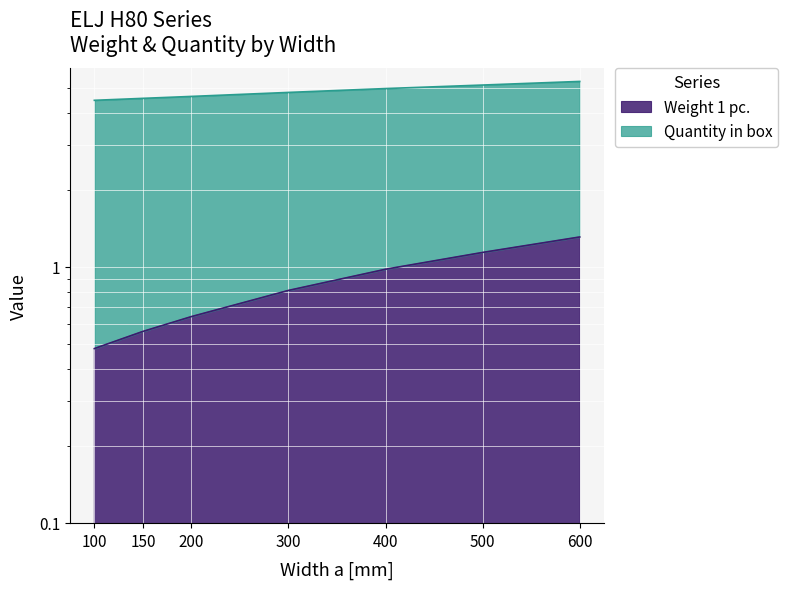

True or false: the data has more than 2 interior local peaks.

False